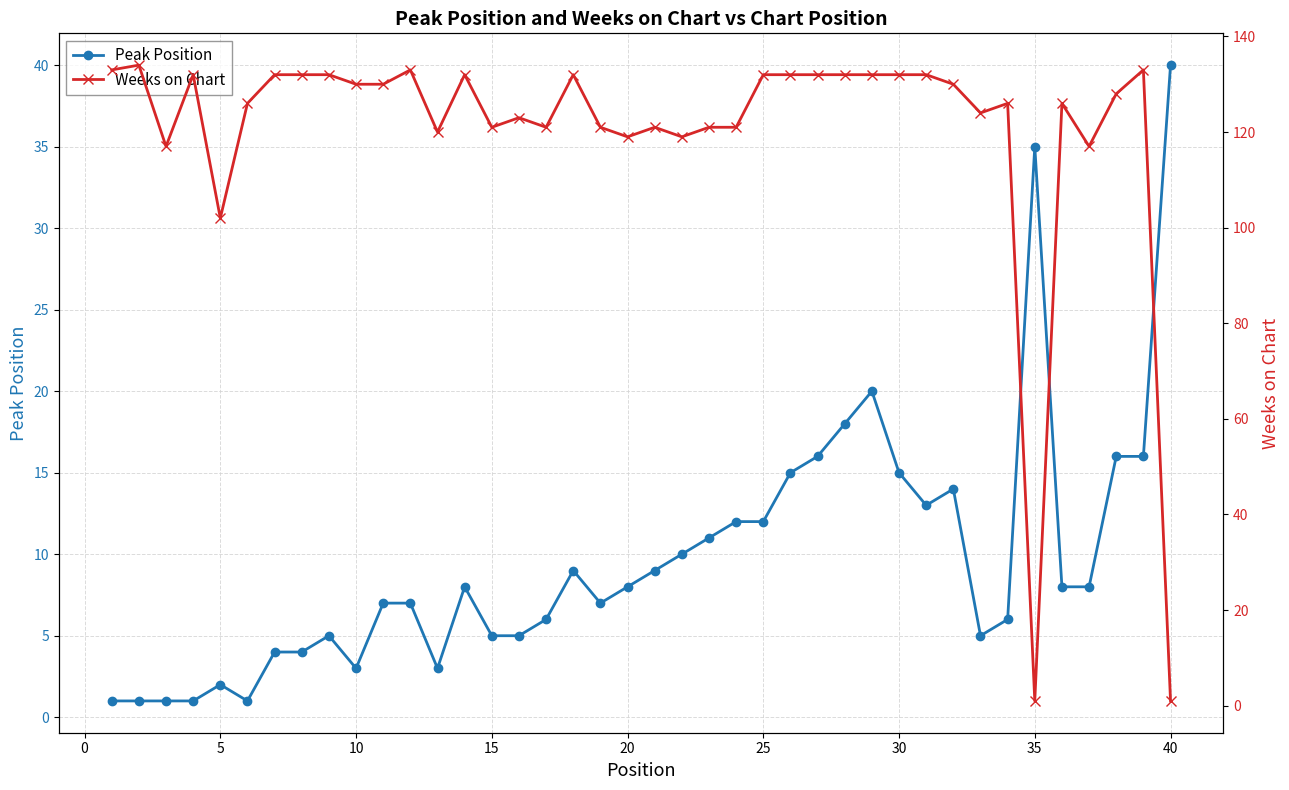

What is the sum of all Peak Position values?

387